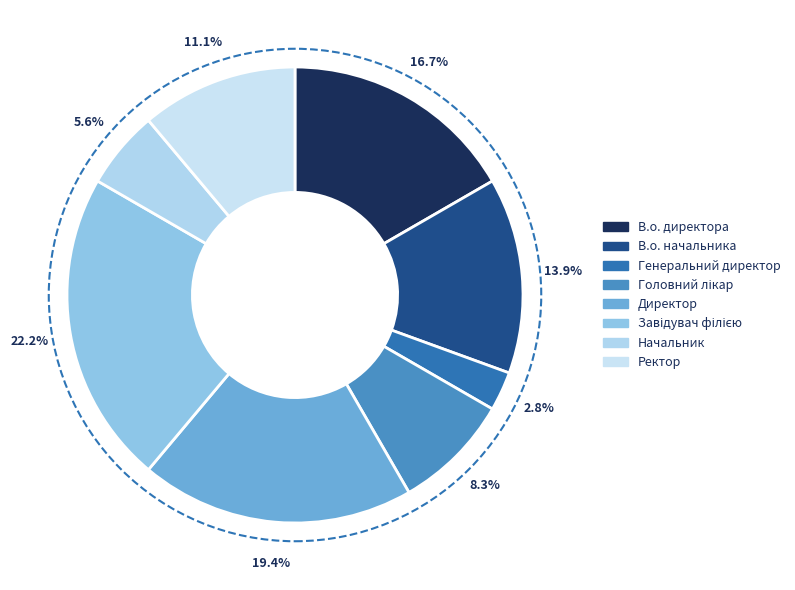

True or false: Головний лікар accounts for 1% of the total.

False